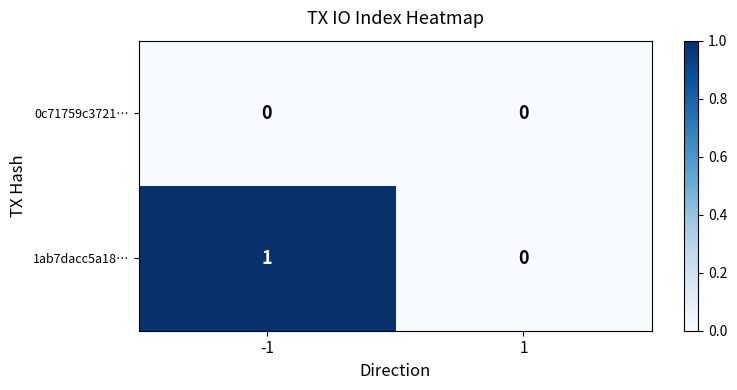

Which series has the largest total across all categories?

1ab7dacc5a18…